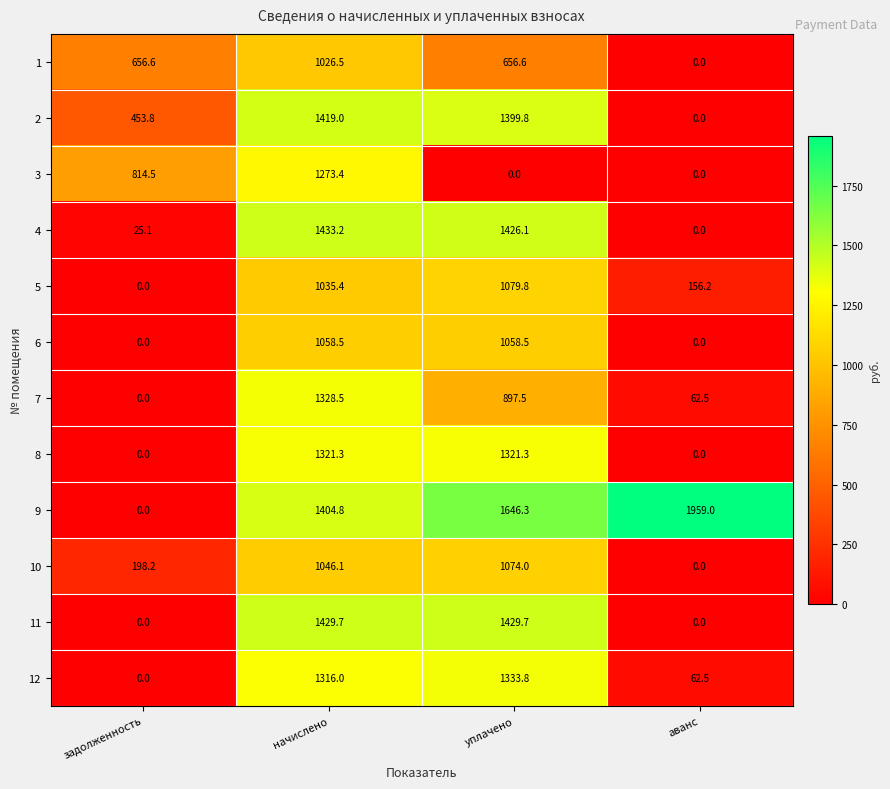

What is the greatest value displayed?

1959.0